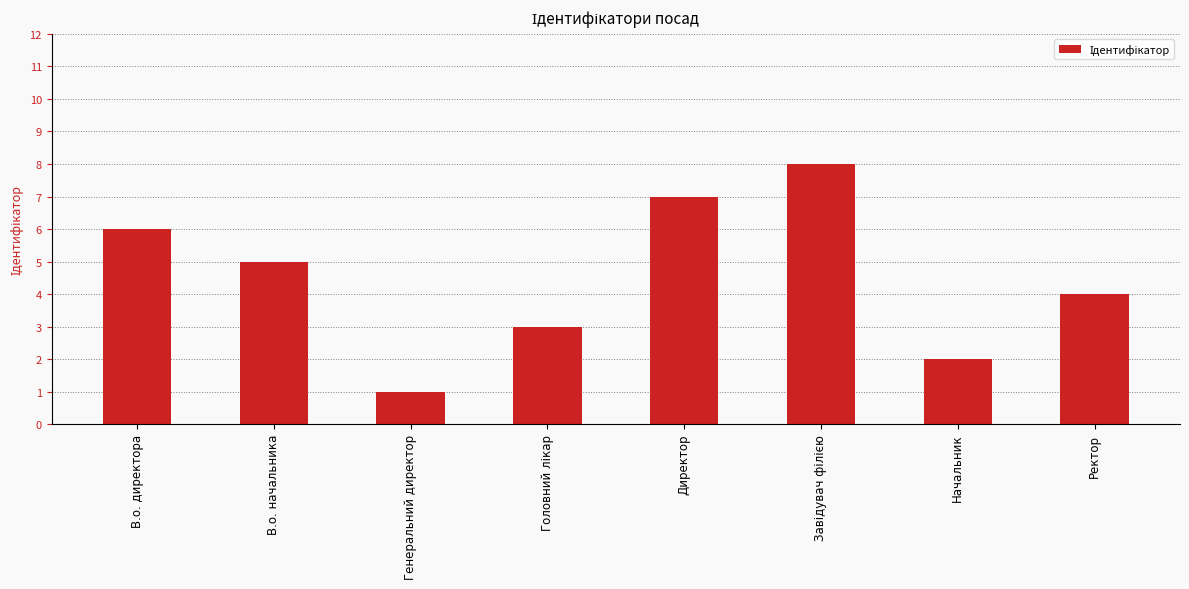

What is the label of the 7th bar from the right?

В.о. начальника